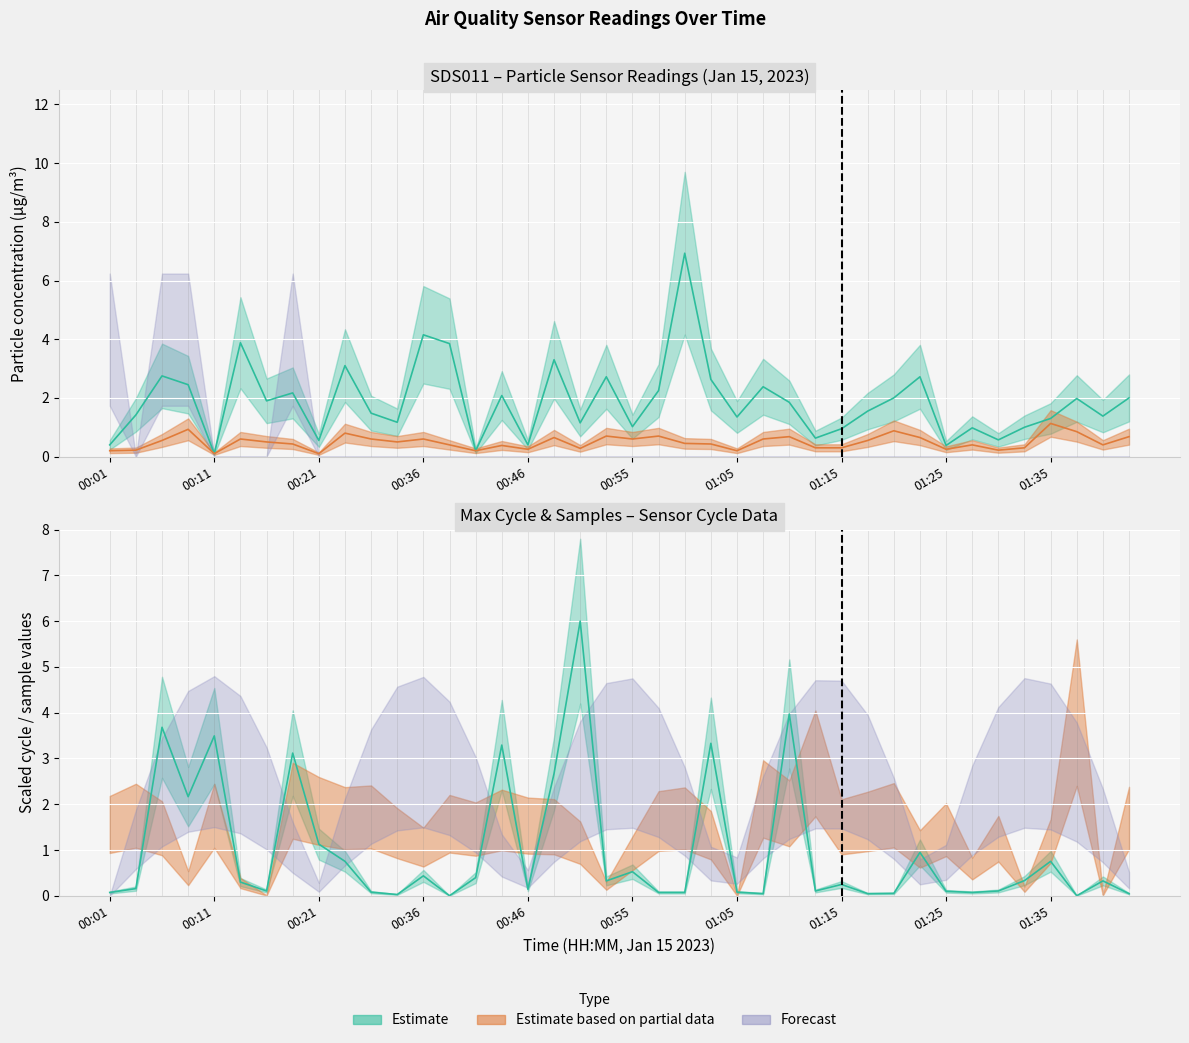

Is it true that SDS_P1 equals 1.4 at 00:04?

True